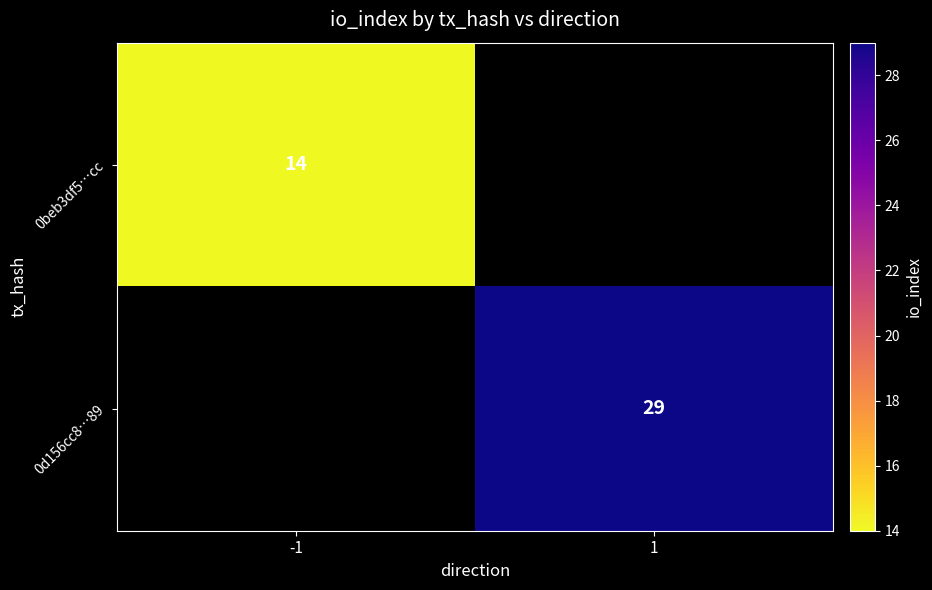

Count the number of data series in this chart.

2